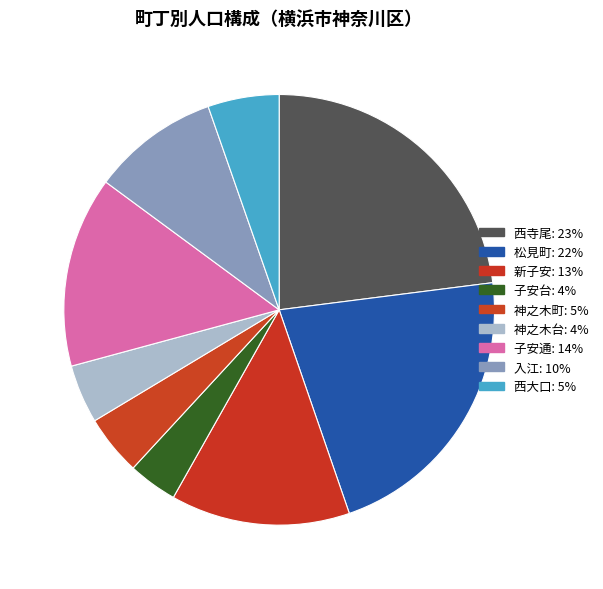

To the nearest percent, what percentage of the pie is 子安通?

14%